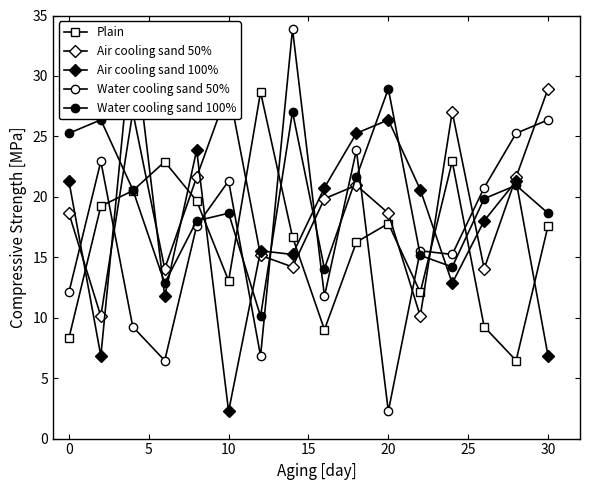

Where is the first local minimum for Plain?

10